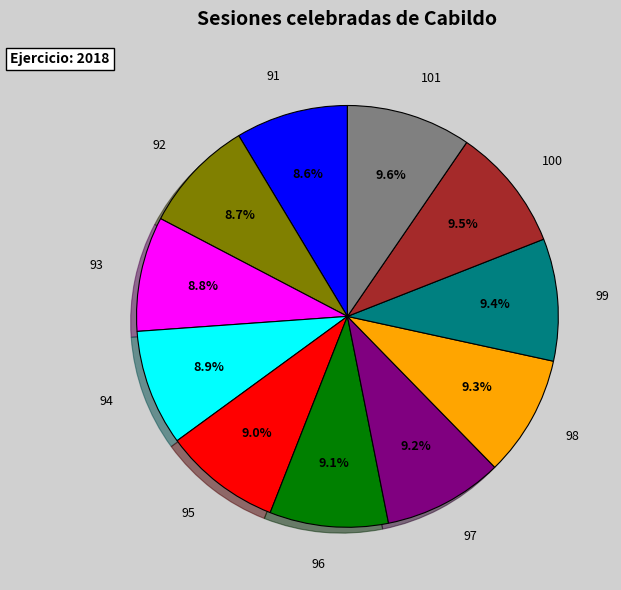

Combined, what portion of the pie is 93 and 97?

18.0%